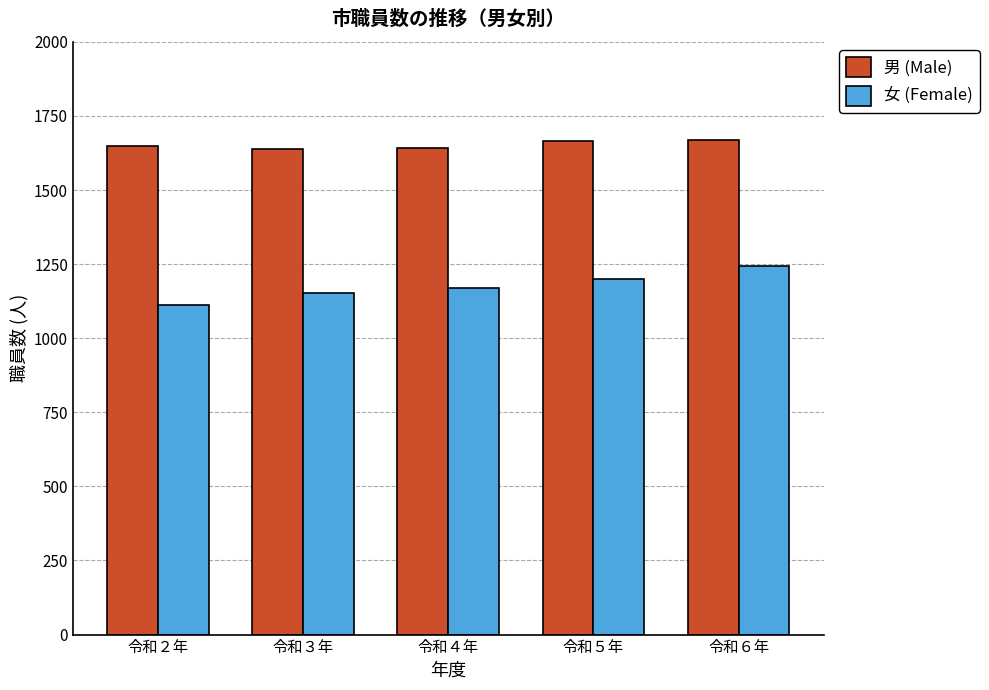

Is it true that 女 (Female) equals 1244 at 令和６年?

True